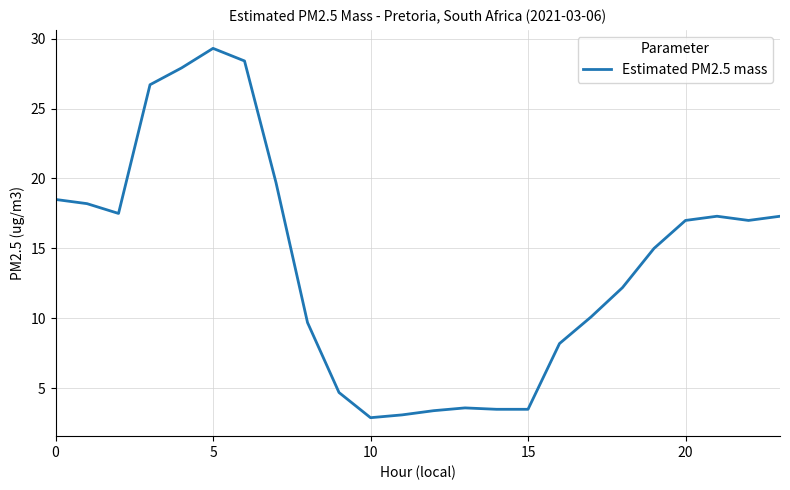

What is the greatest value displayed?

29.3